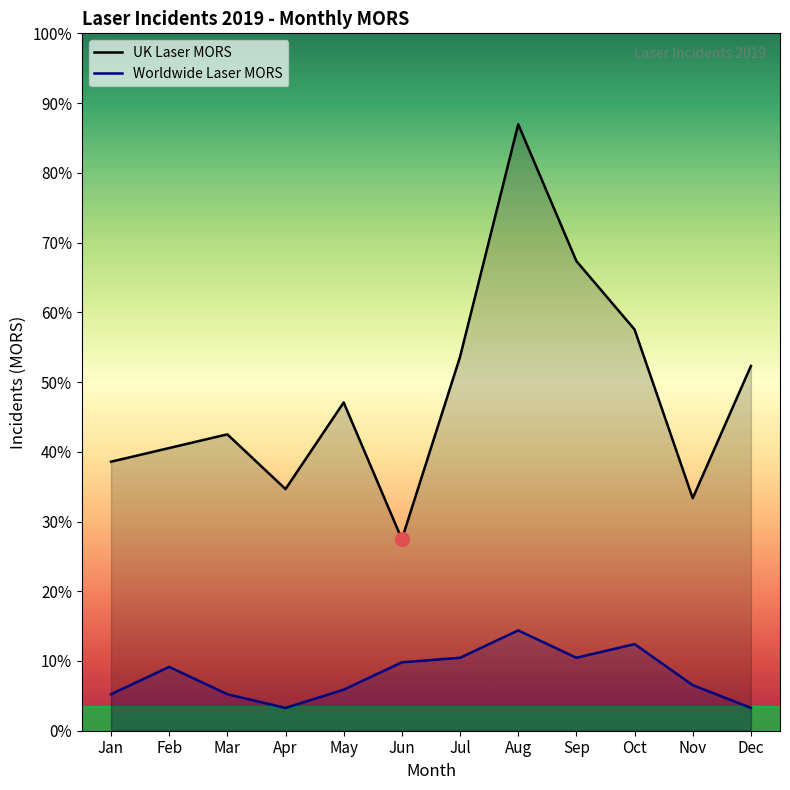

Where is Worldwide Laser MORS nearest to the value 13?

Feb